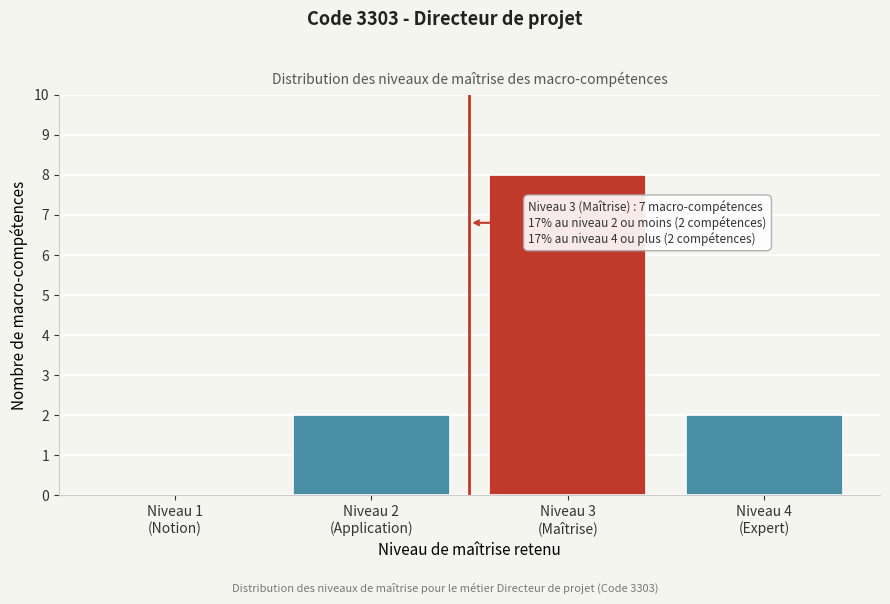

What is the maximum value shown in the chart?

8